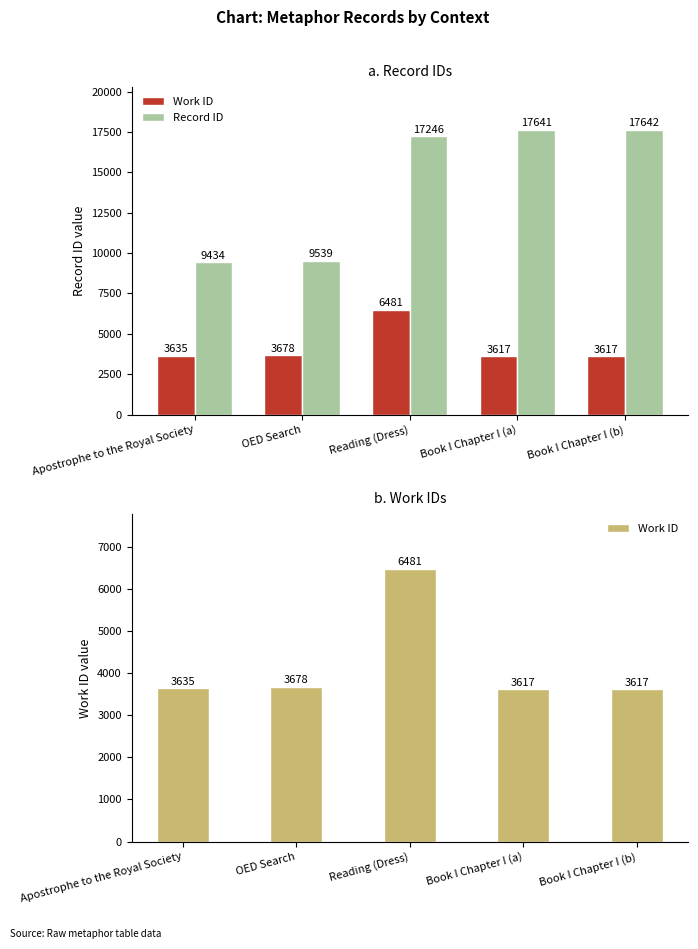

What is the difference between the second highest and second lowest values in the Work ID series?

61